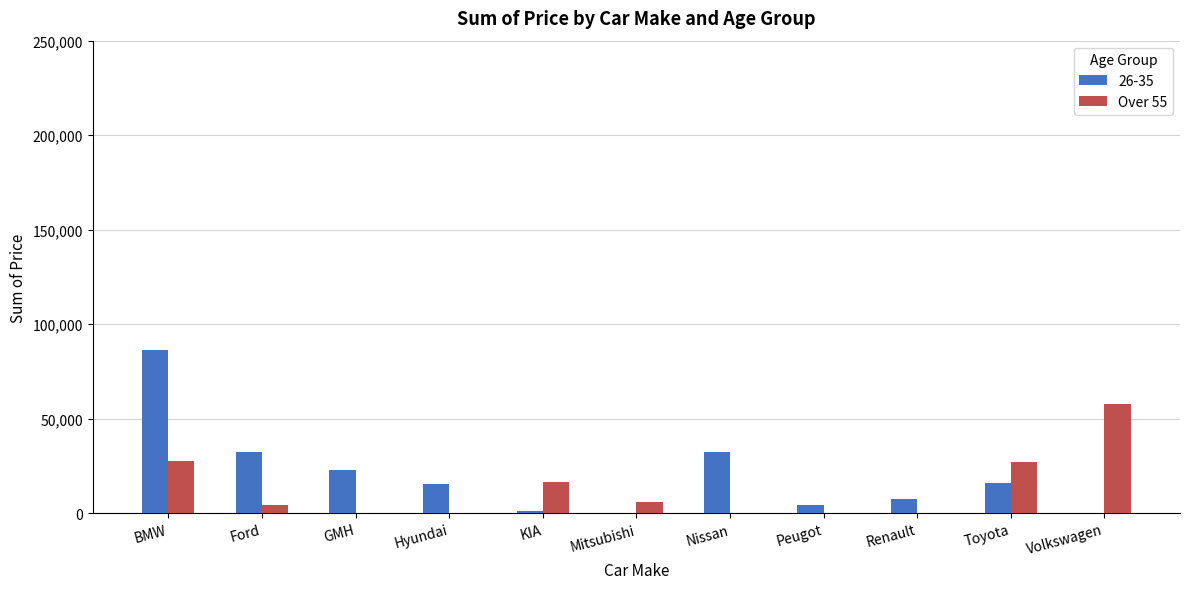

What is the total value across all series at Toyota?

42800